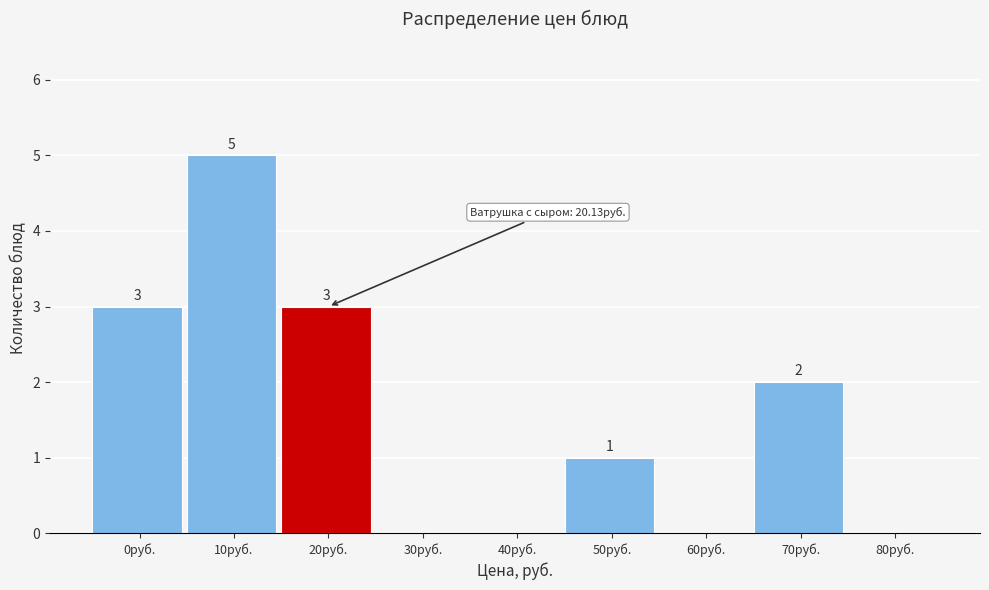

Reading right to left, list all the values displayed in this chart.

80руб.=0	70руб.=2	60руб.=0	50руб.=1	40руб.=0	30руб.=0	20руб.=3	10руб.=5	0руб.=3